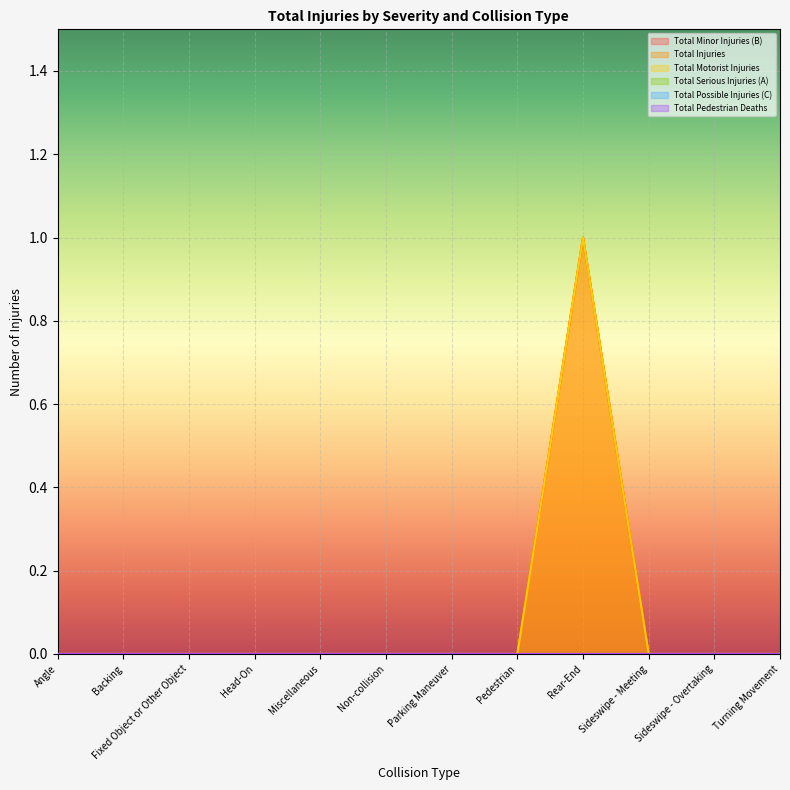

The value of Total Injuries at Sideswipe - Overtaking is 0. True or false?

True